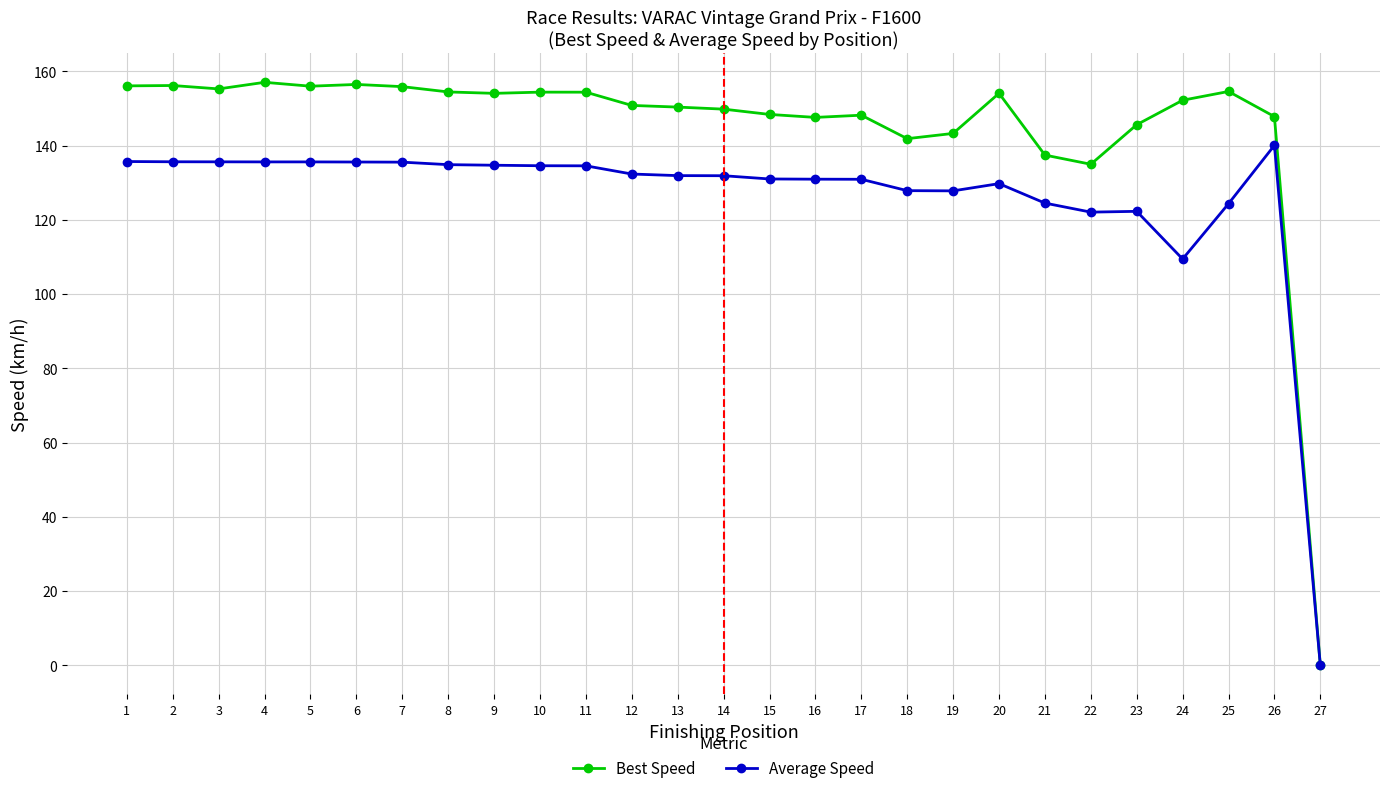

The Average Speed series shows 134.6 at 11. True or false?

True